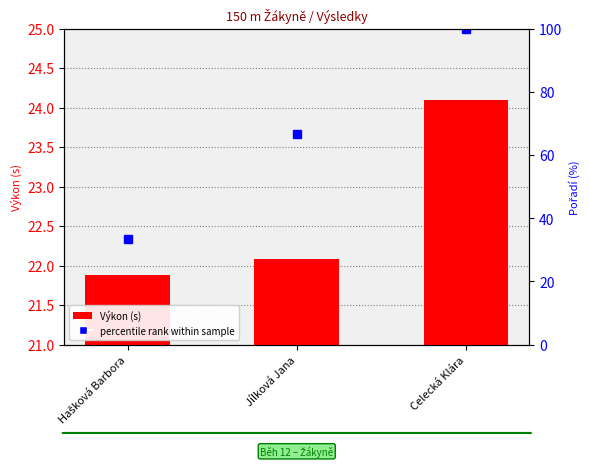

Is the value of Výkon at Jílková Jana greater than the value of percentile rank within sample at Celecká Klára?

No